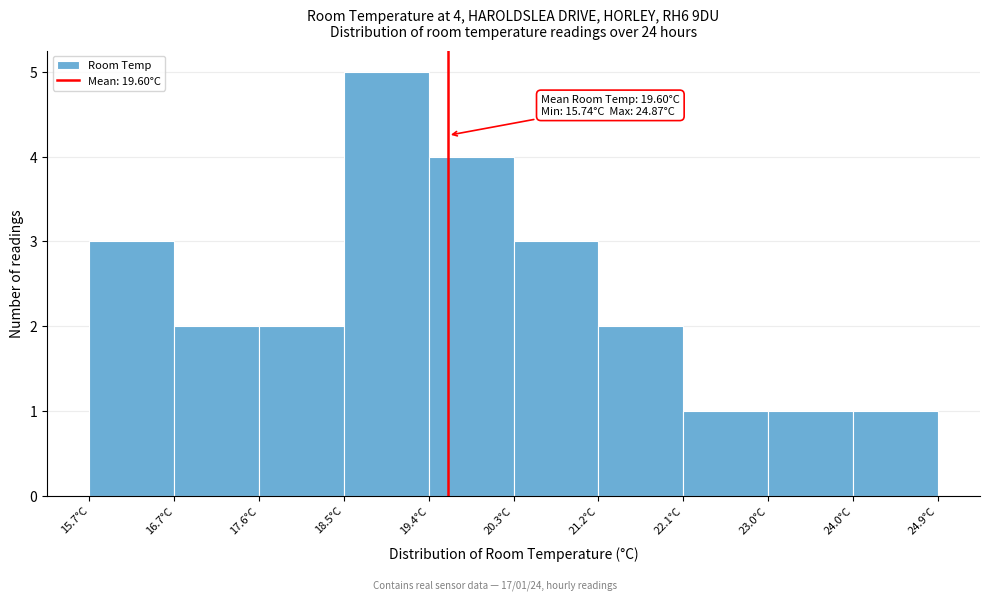

Which range on the x-axis has the tallest bar?

18.5 to 19.4